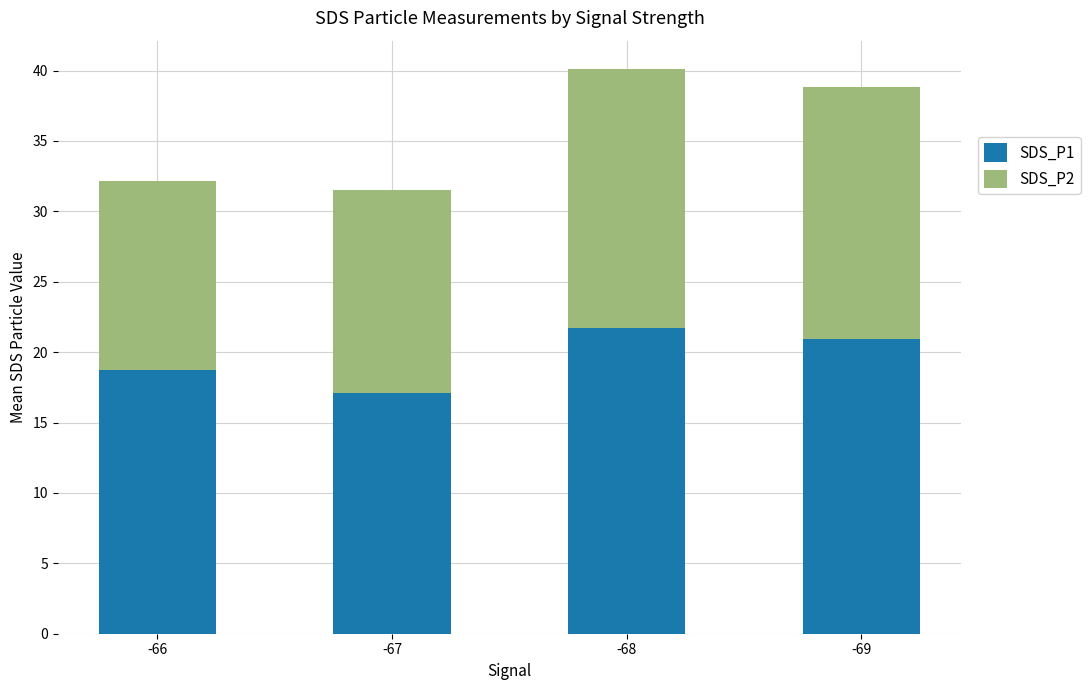

Where is SDS_P1 nearest to the value 19?

-66